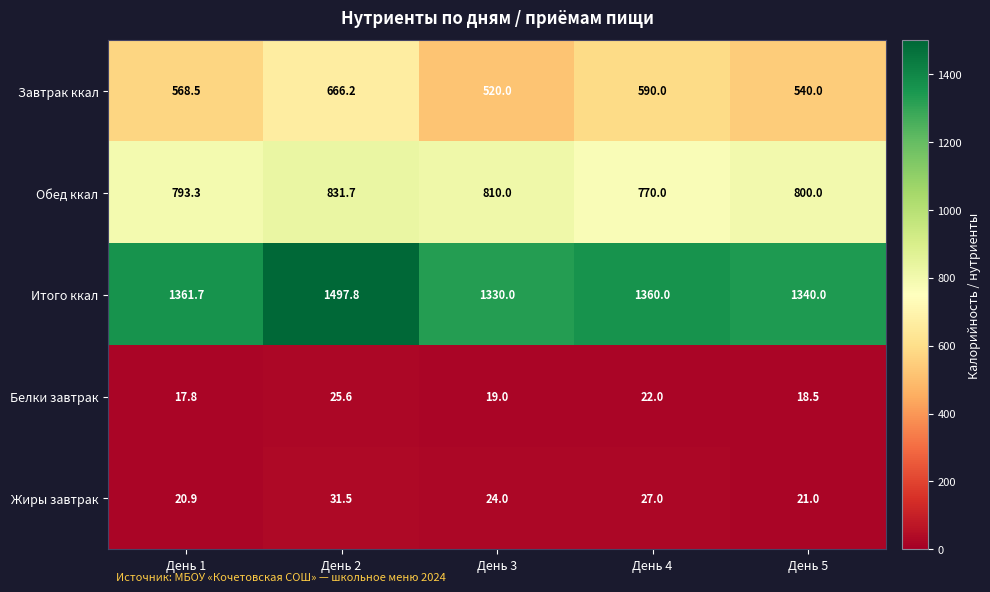

What is the spread (max minus min) of values at День 1?

1343.9